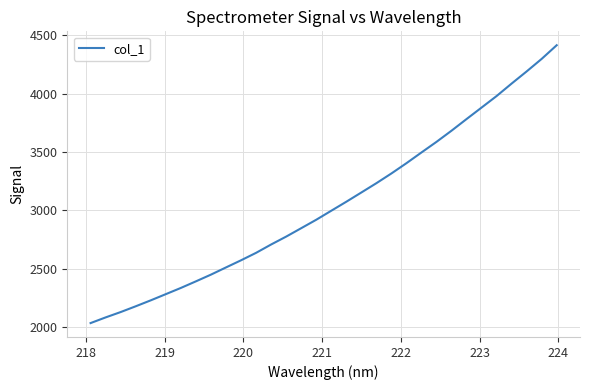

What is the maximum value shown in the chart?

4414.4